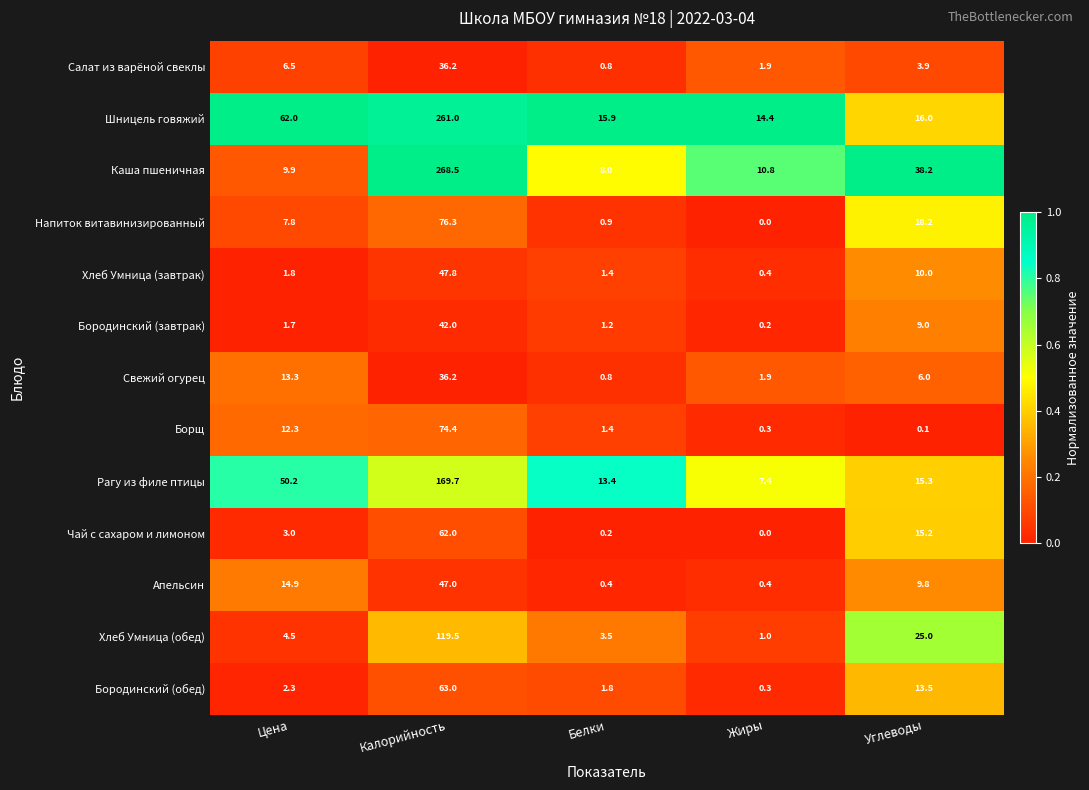

At which label does Напиток витавинизированный first exceed 7?

Цена